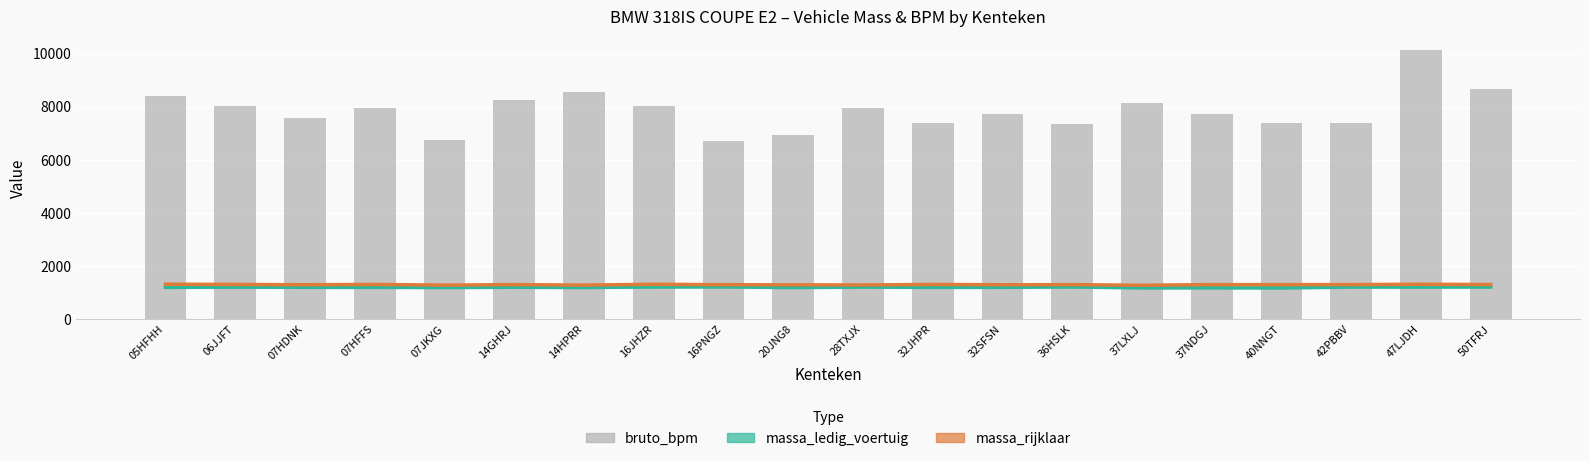

What are all the series names shown in the legend?

massa_ledig_voertuig, massa_rijklaar, bruto_bpm